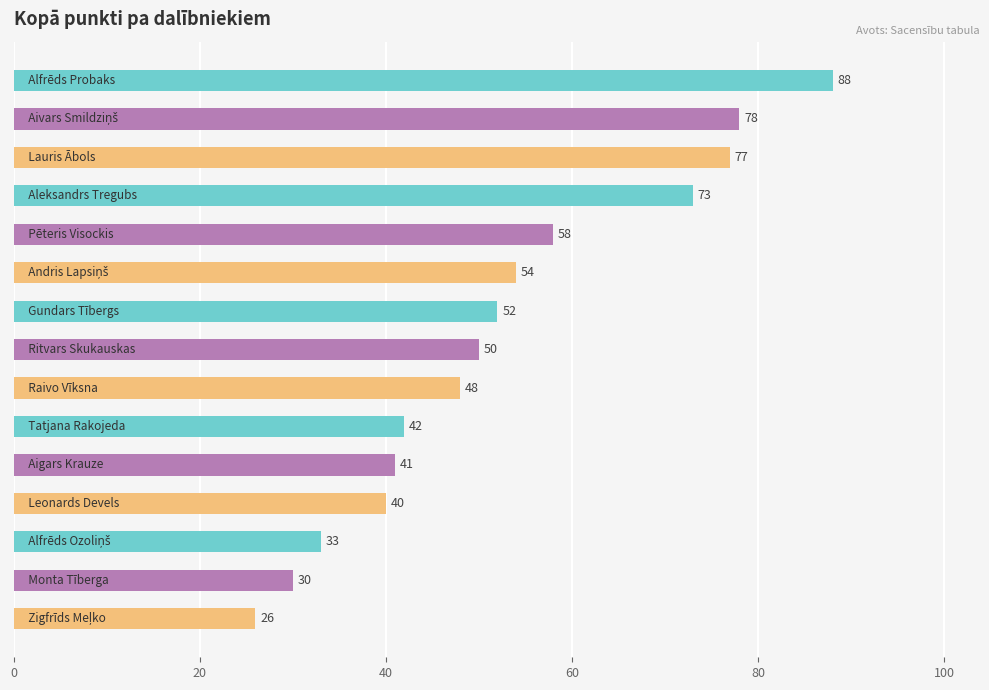

What is the sum of all values?

790